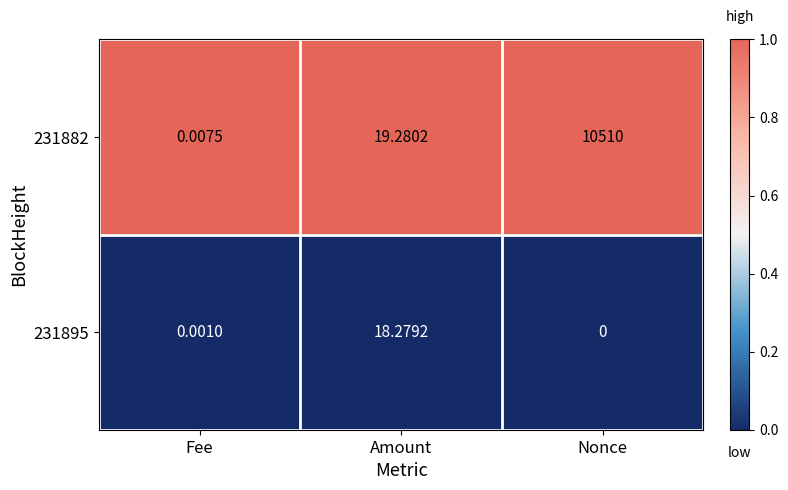

List the labels in order of 231882 value, largest first.

Nonce, Amount, Fee